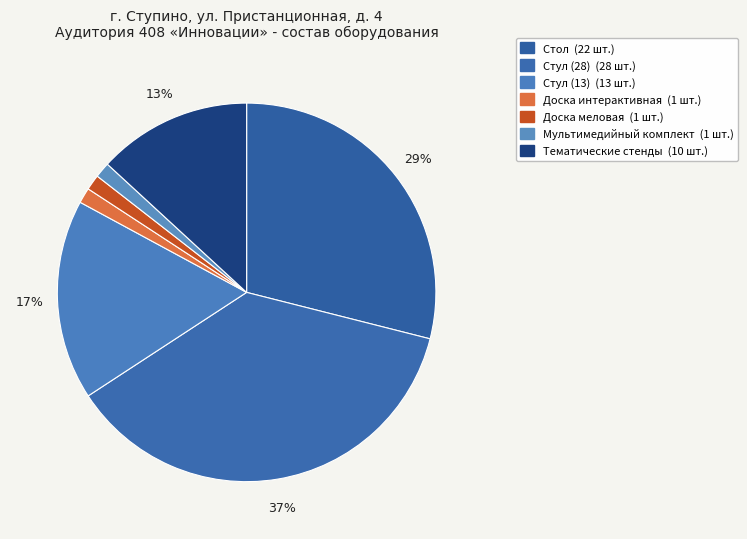

How many segments does this pie chart have?

7